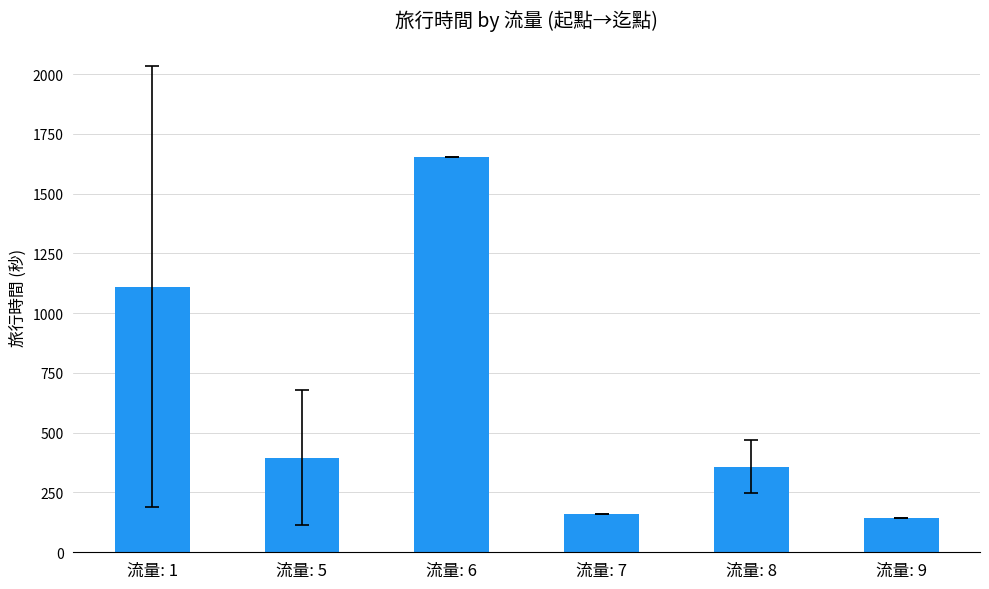

What is the average value?

636.8